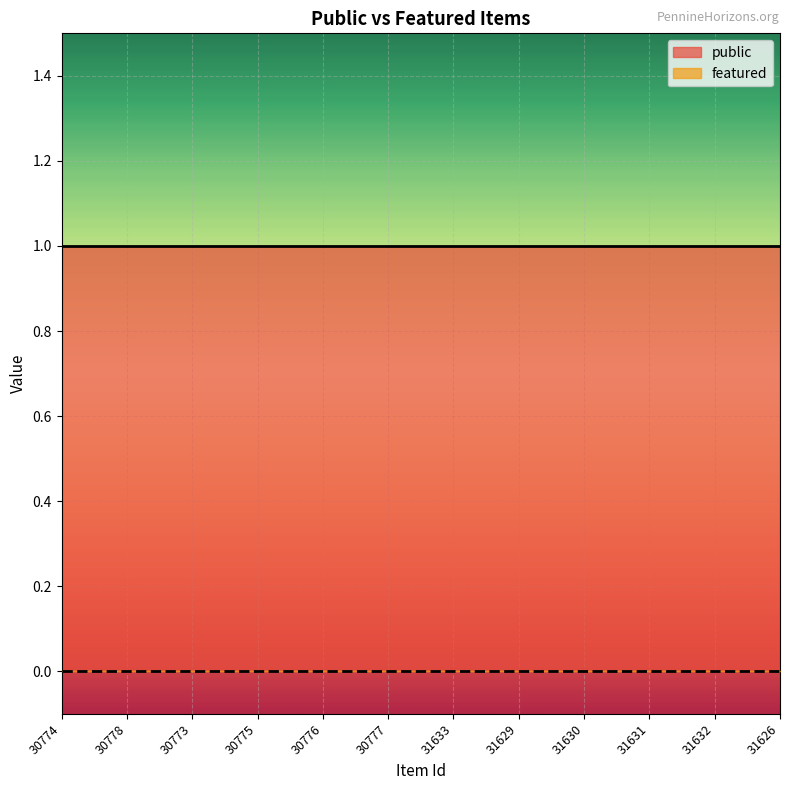

Rank the series at 31631 from highest to lowest value.

public, featured